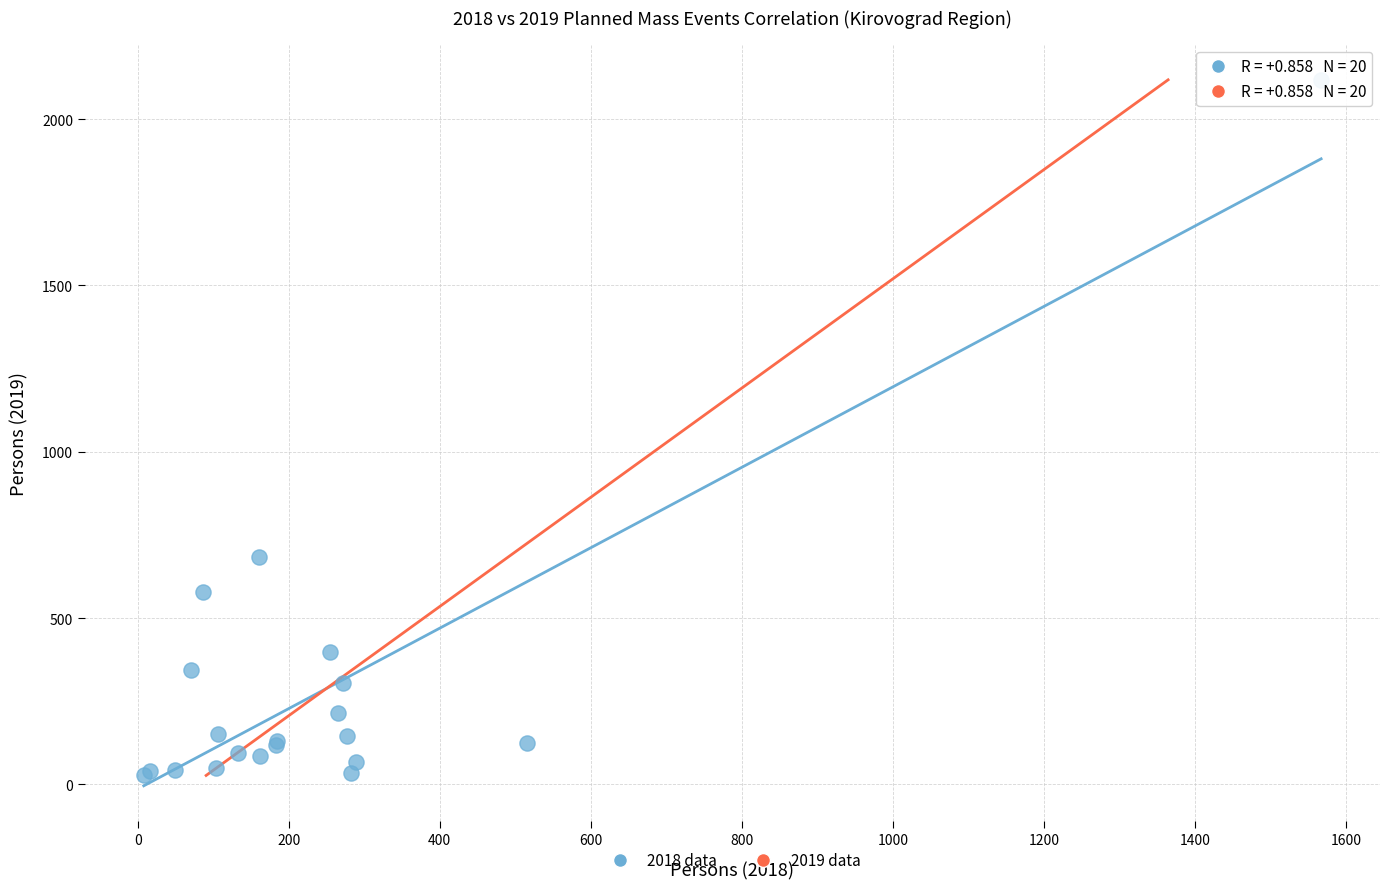

What Y value in the scatter plot is closest to 1072?

685